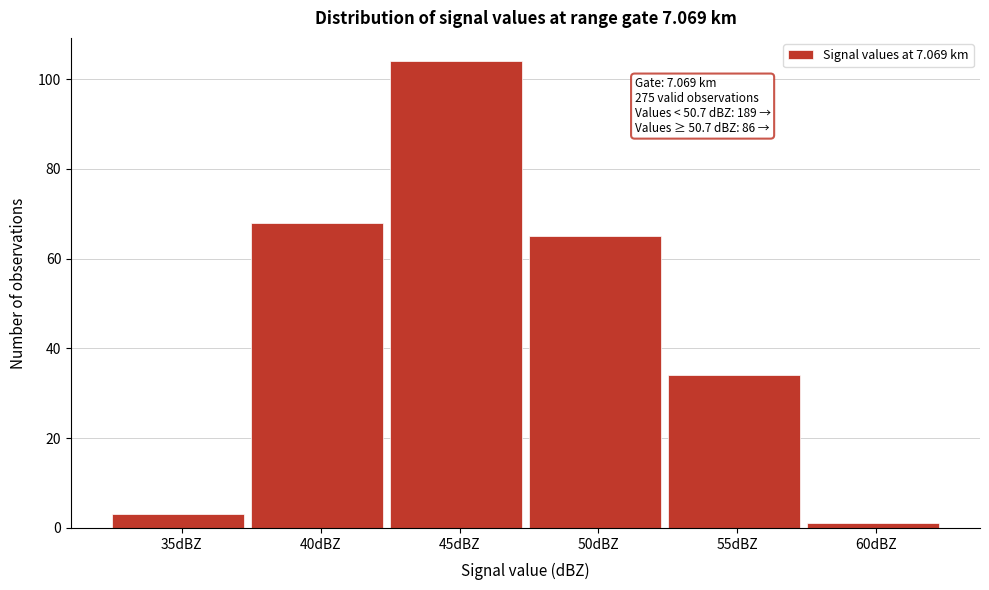

Reading left to right, what are all the values shown in this chart?

35dBZ=3	40dBZ=68	45dBZ=104	50dBZ=65	55dBZ=34	60dBZ=1